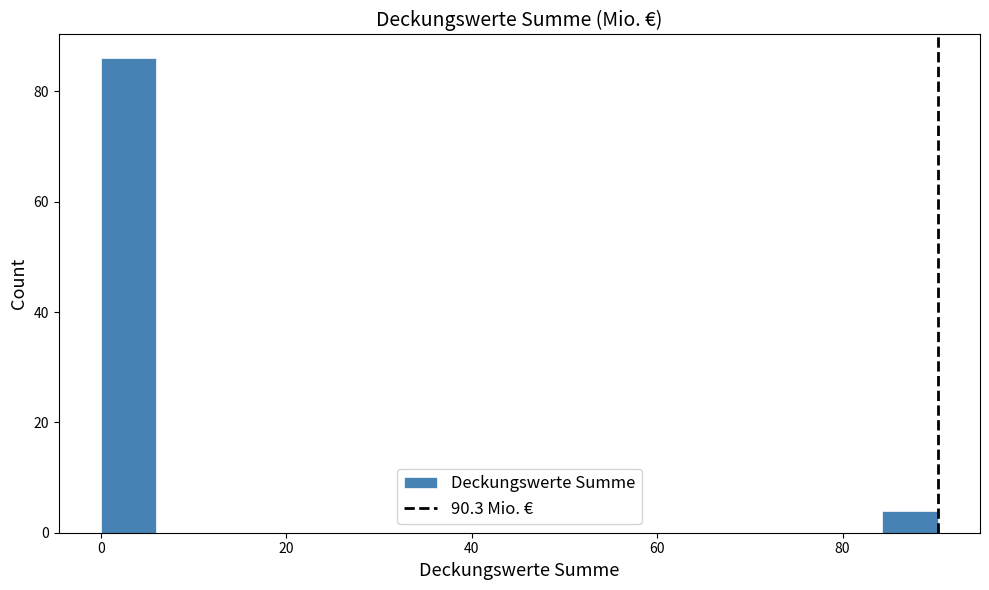

Read against the x-axis, roughly where is the centre of the tallest bar?

4